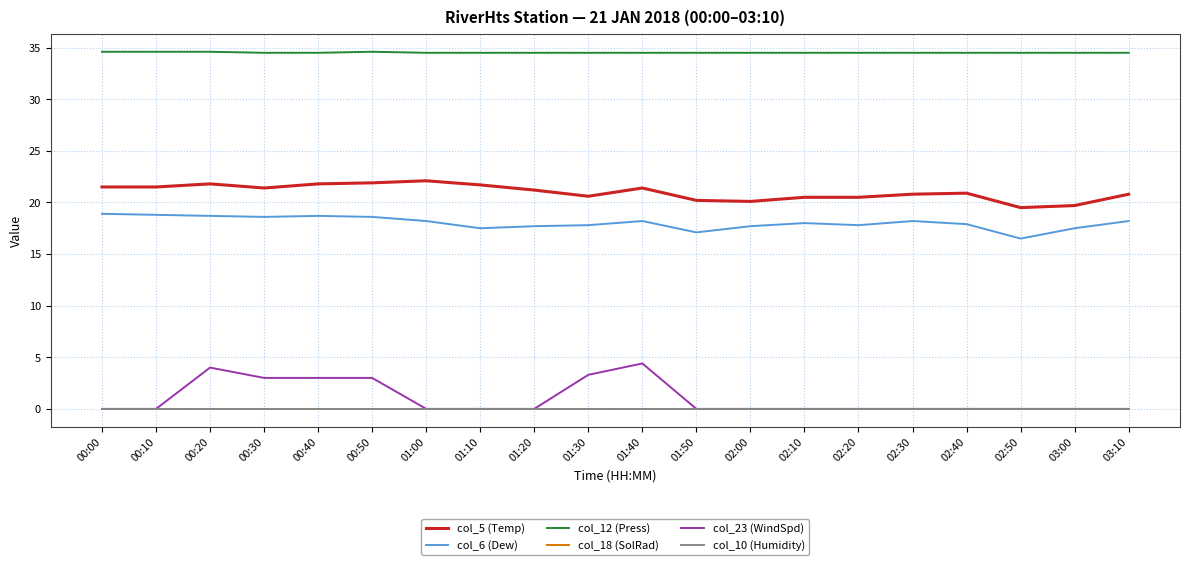

Is it true that col_12 (Press) equals 34.6 at 00:00?

True